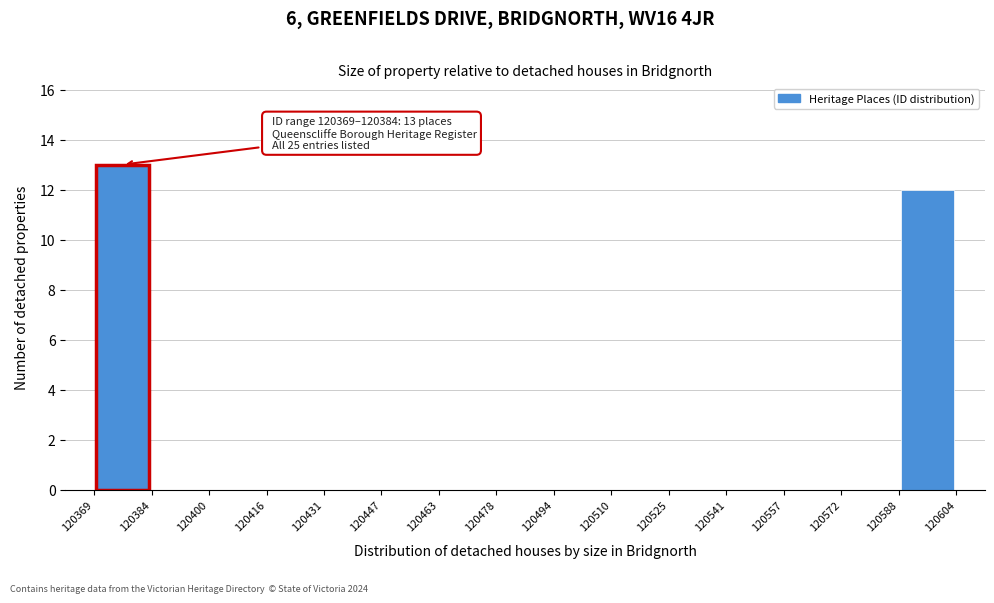

Over which range of the x-axis is the bar tallest?

120369 to 120384